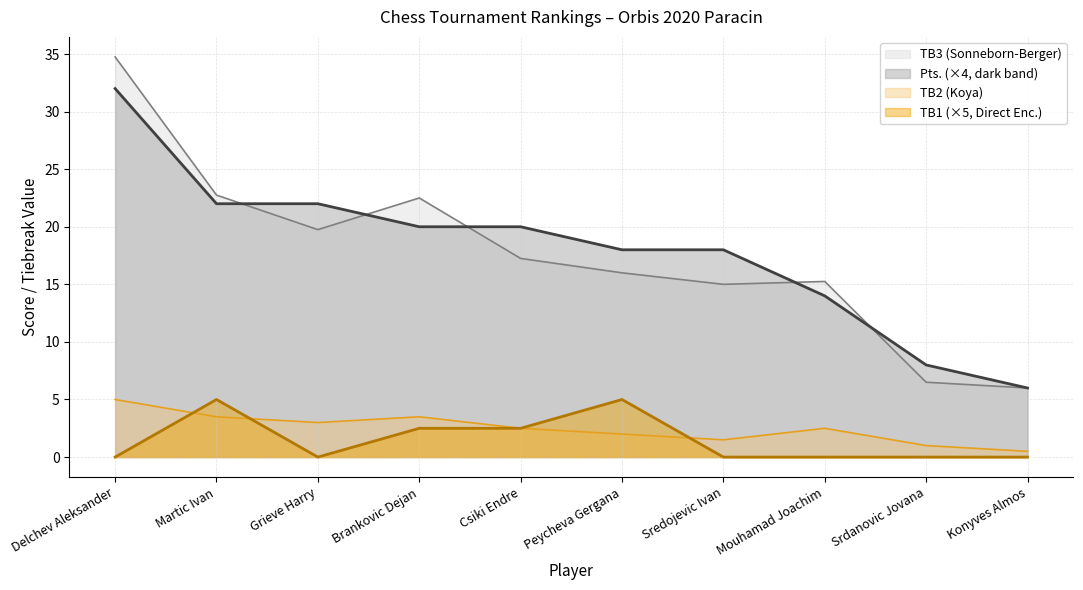

How many categories are shown in the chart?

10